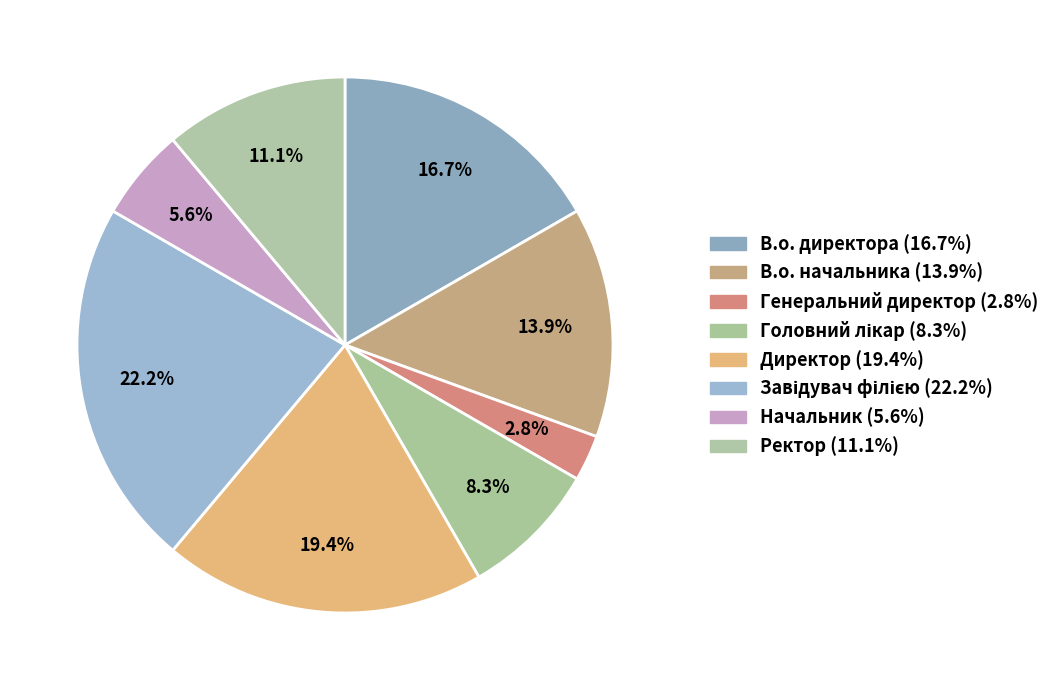

Does any single category account for the majority?

No